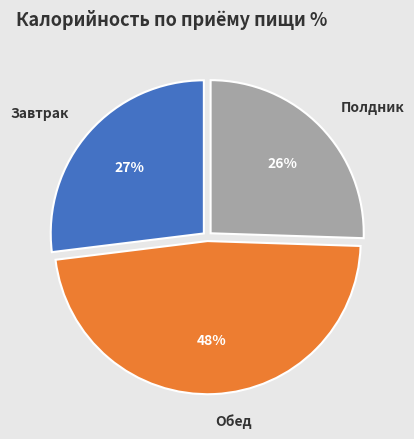

What is the smallest slice in the pie chart?

Полдник